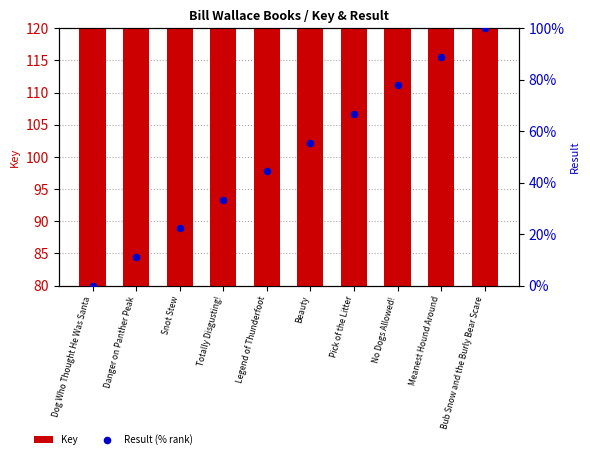

What are all the series names shown in the legend?

Key, Result